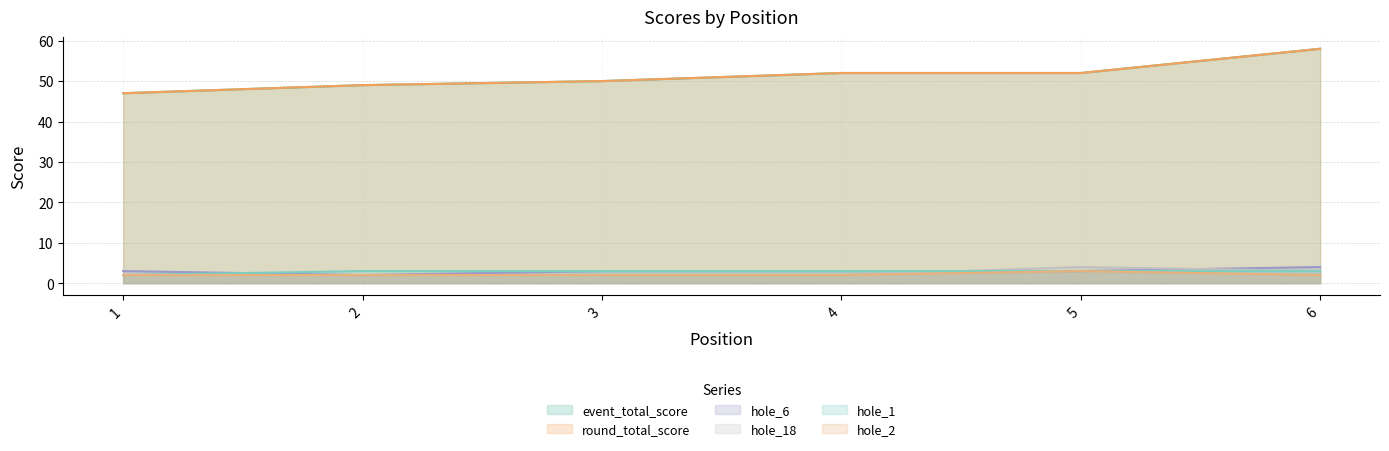

Rank the series at 5 from highest to lowest value.

event_total_score, round_total_score, hole_18, hole_6, hole_1, hole_2